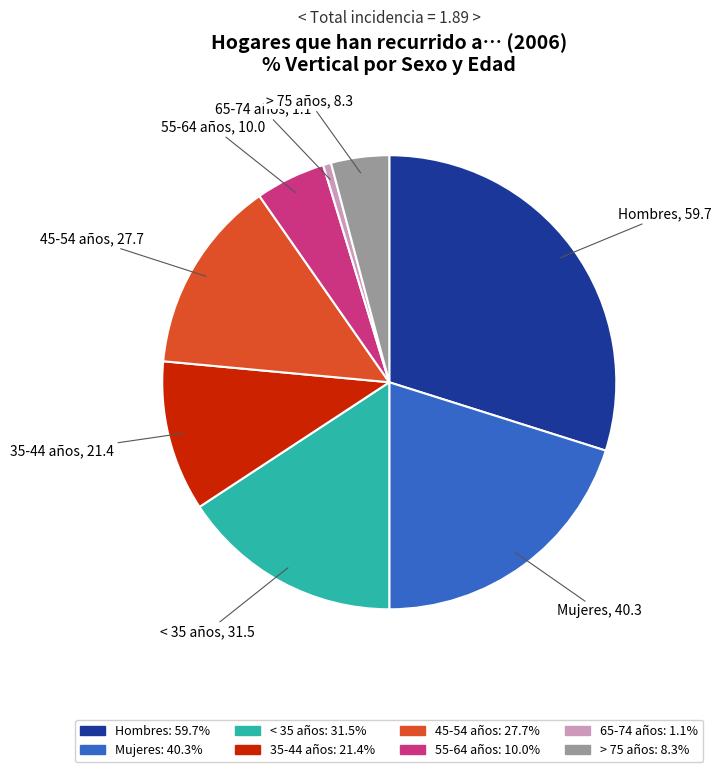

Which has a higher value, 55-64 años or Hombres?

Hombres